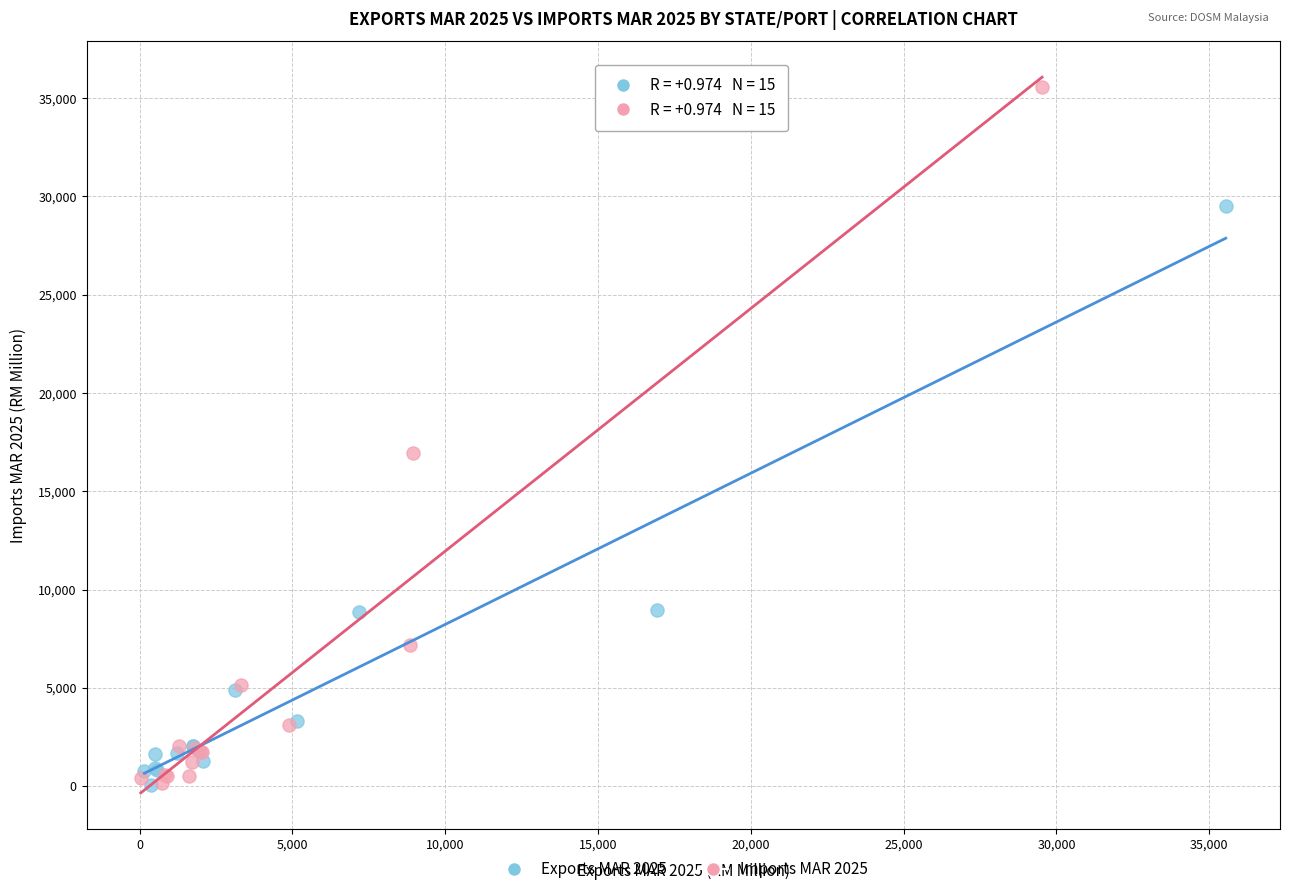

What are all the series names shown in the legend?

Exports MAR 2025, Imports MAR 2025